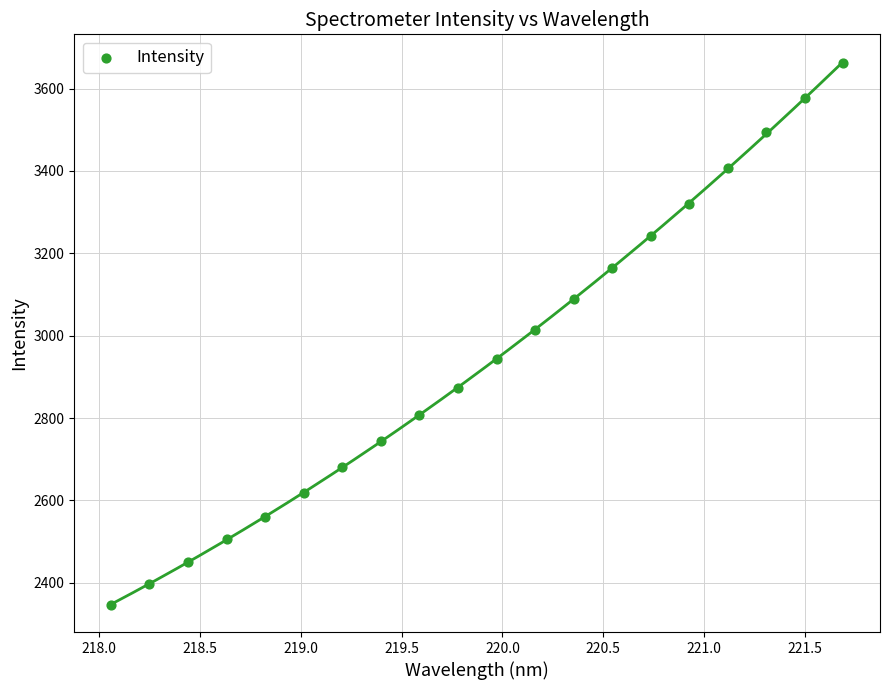

What is the range of X values (max minus min)?

3.6